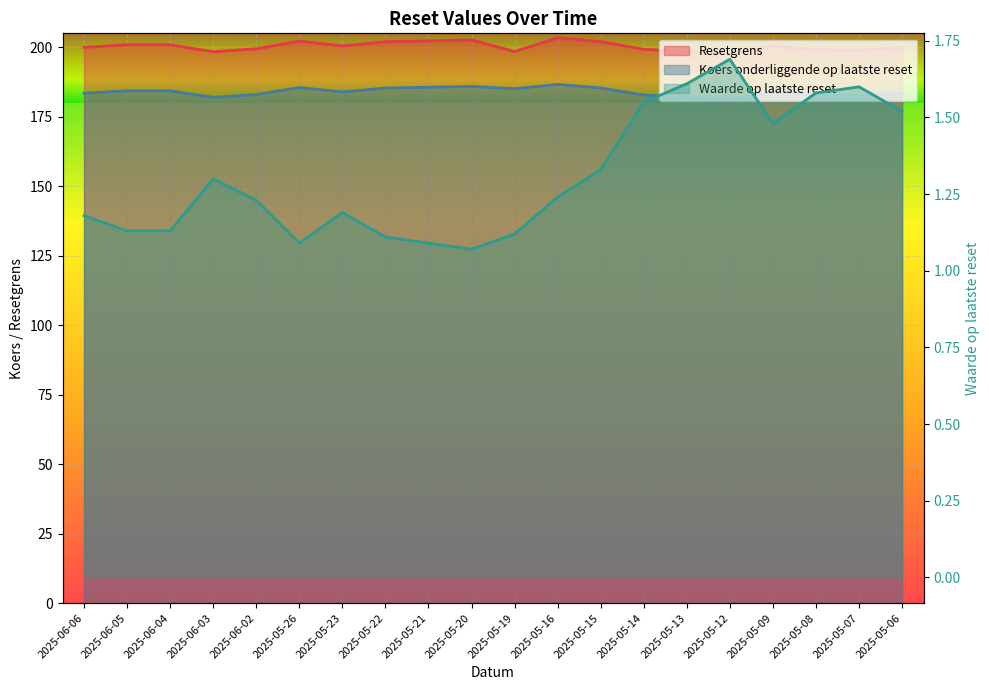

What is the average value of the Waarde op laatste reset series?

1.3